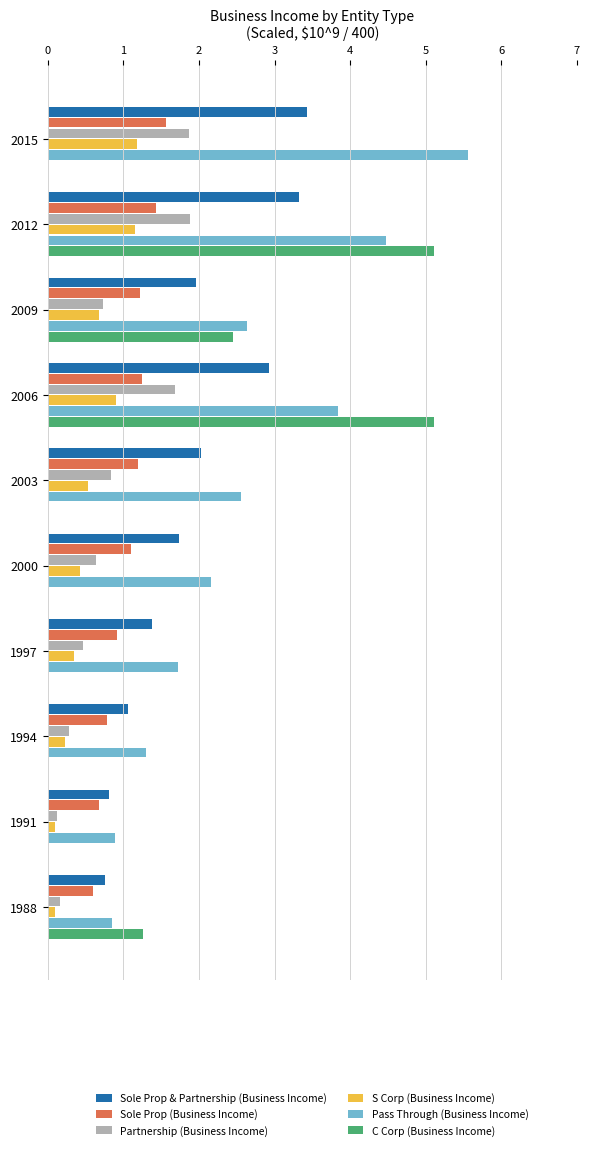

True or false: Sole Prop (Business Income) has a value of 0.6 at 1988.

True